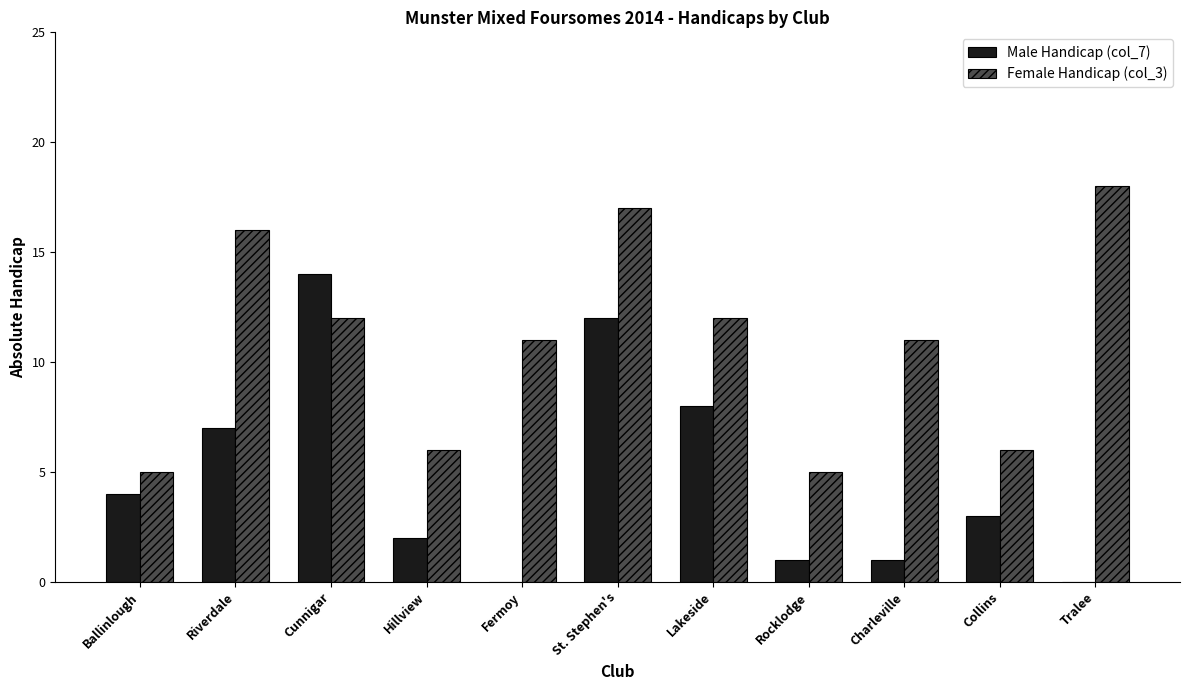

What is the sum of all Female Handicap (col_3) values?

119